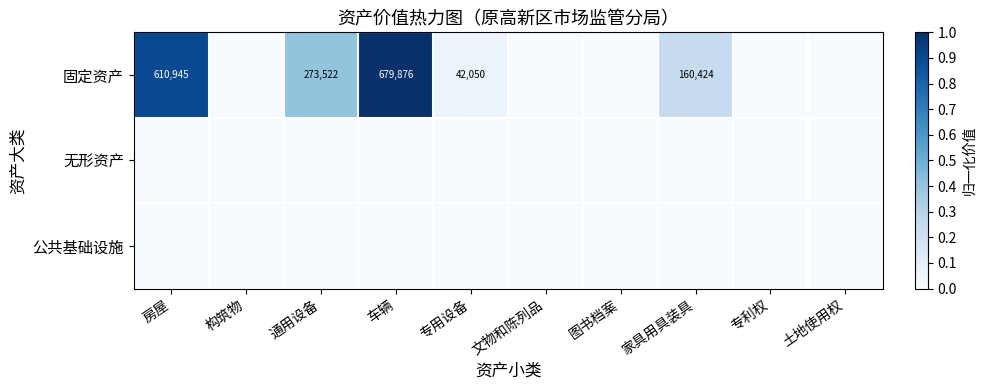

The value of 固定资产 at 车辆 is 679876. True or false?

True